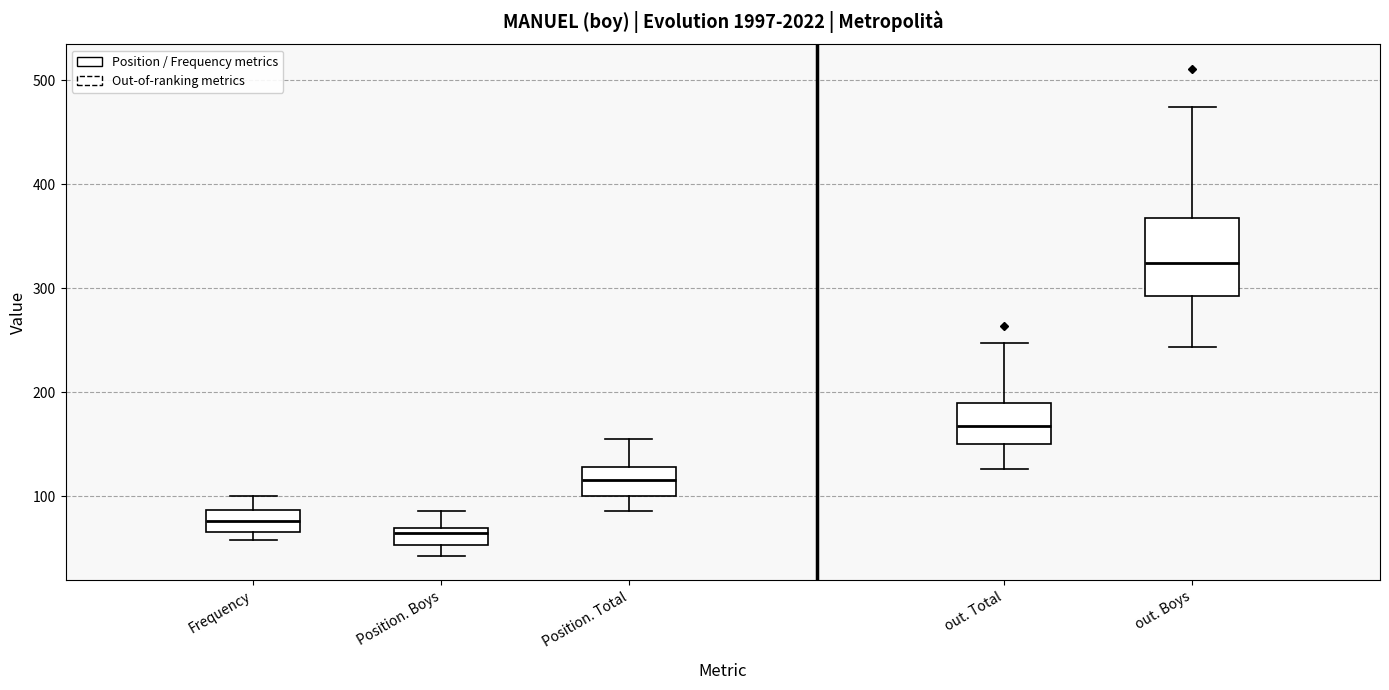

Which box is the tallest, from its lower edge to its upper edge?

out. Boys